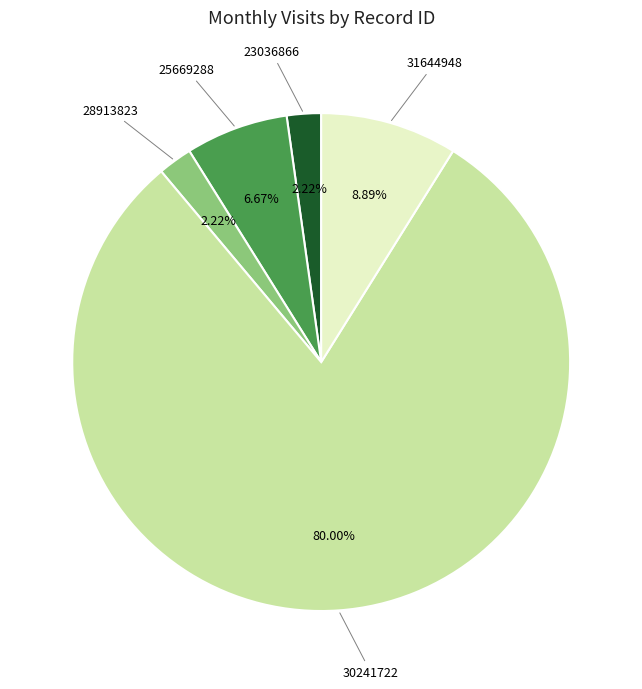

Is there any slice that represents more than half of the pie?

Yes